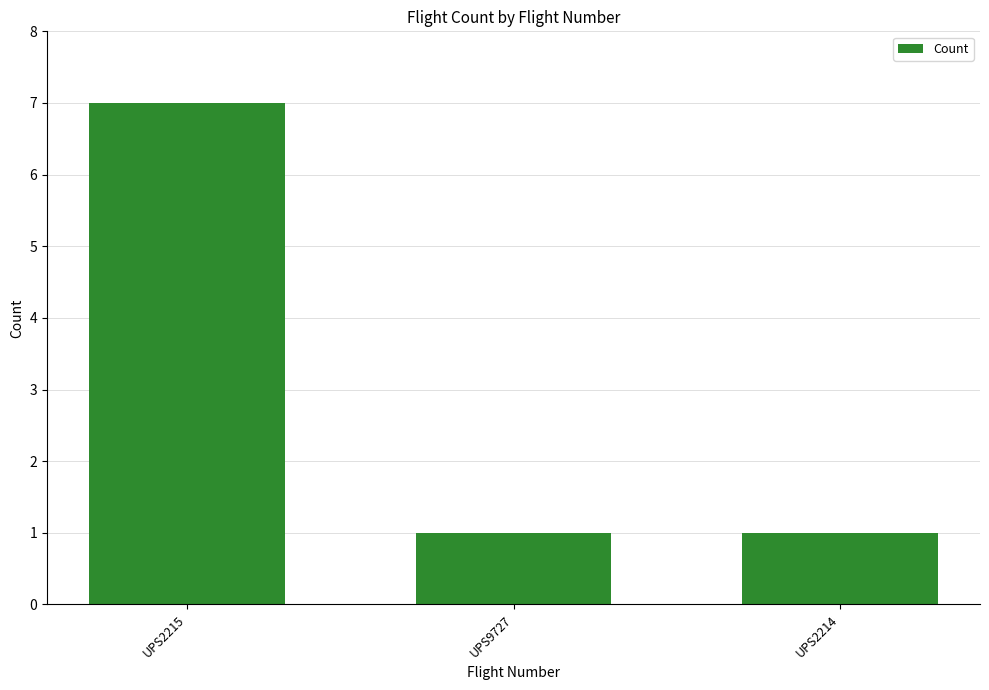

Reading right to left, list all the values displayed in this chart.

UPS2214=1	UPS9727=1	UPS2215=7